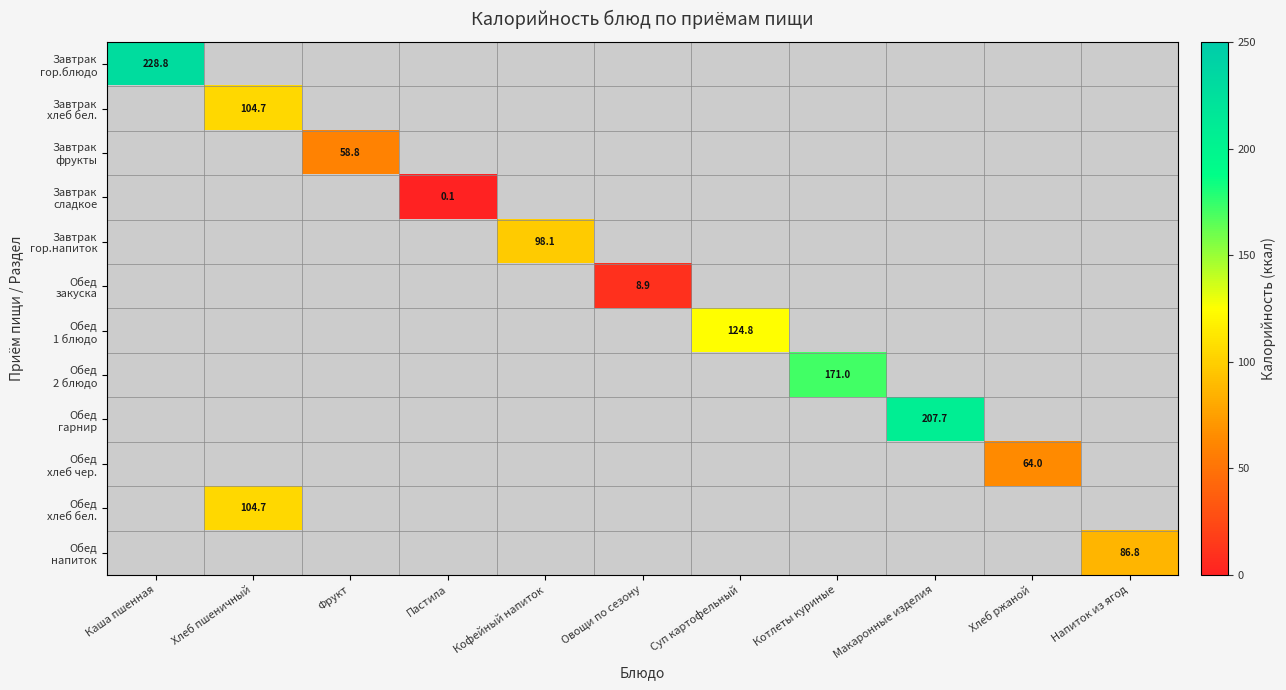

How many distinct data groups are displayed?

12